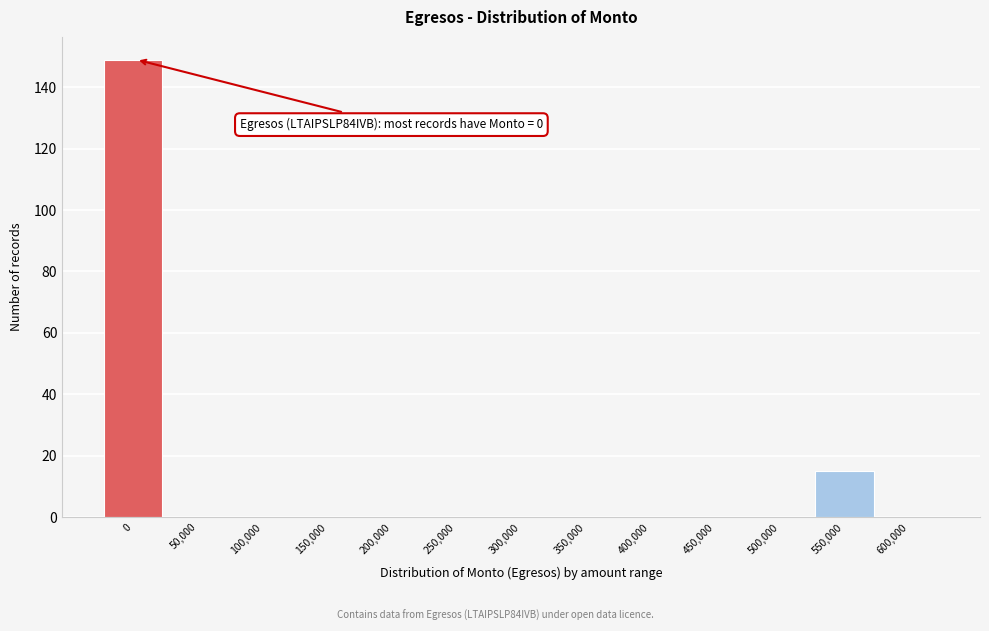

Reading left to right, extract all data points from this chart.

0=149	50,000=0	100,000=0	150,000=0	200,000=0	250,000=0	300,000=0	350,000=0	400,000=0	450,000=0	500,000=0	550,000=15	600,000=0